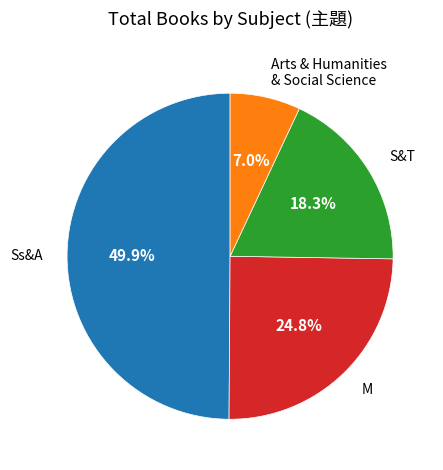

The M slice represents 10% of the pie. True or false?

False